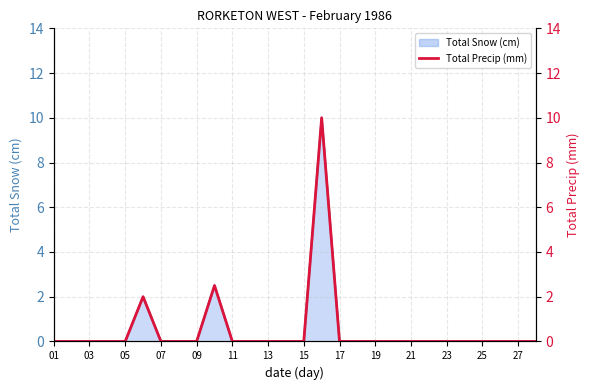

The value at 17 is 0.0. True or false?

True